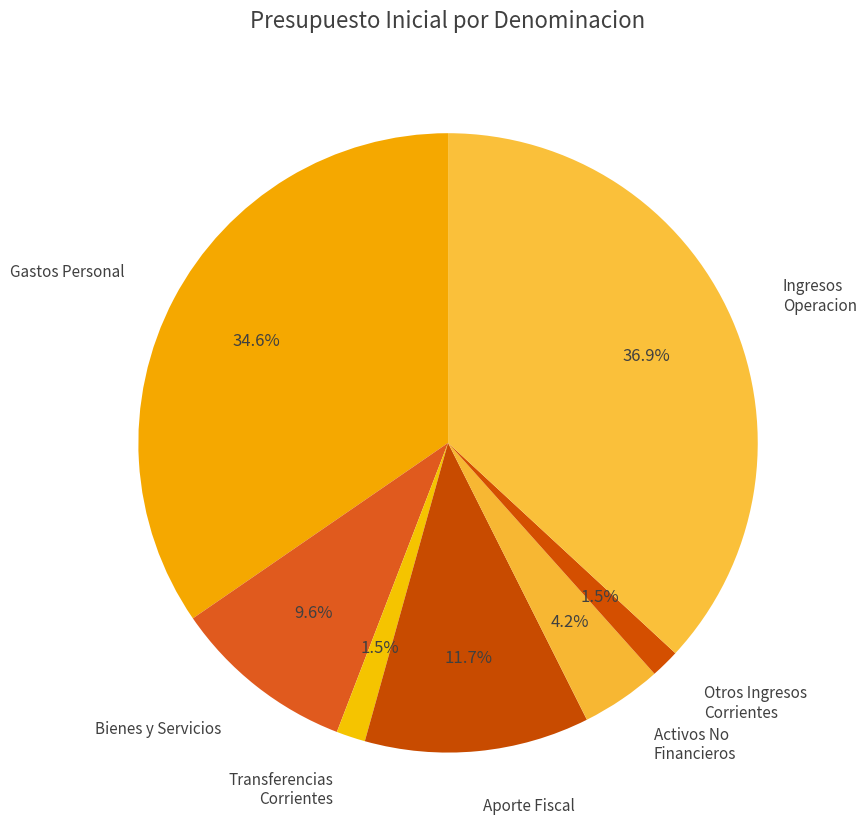

What percentage do Gastos Personal and Otros Ingresos Corrientes together represent?

36.1%